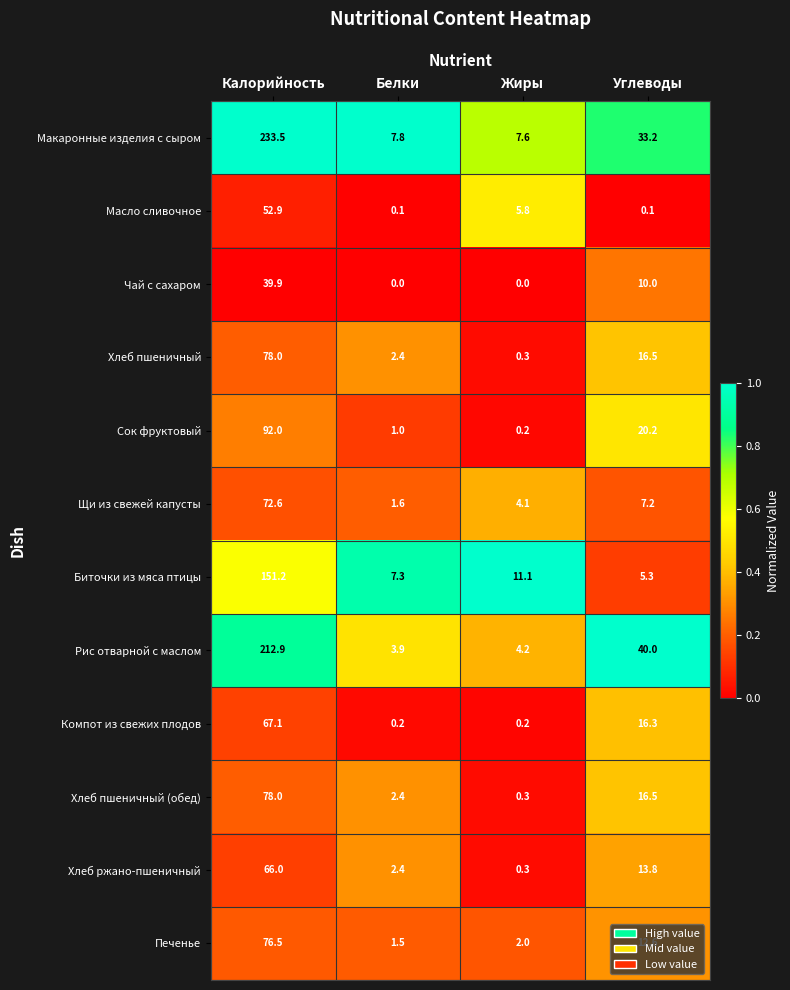

List the labels in order of Макаронные изделия с сыром value, largest first.

Калорийность, Углеводы, Белки, Жиры